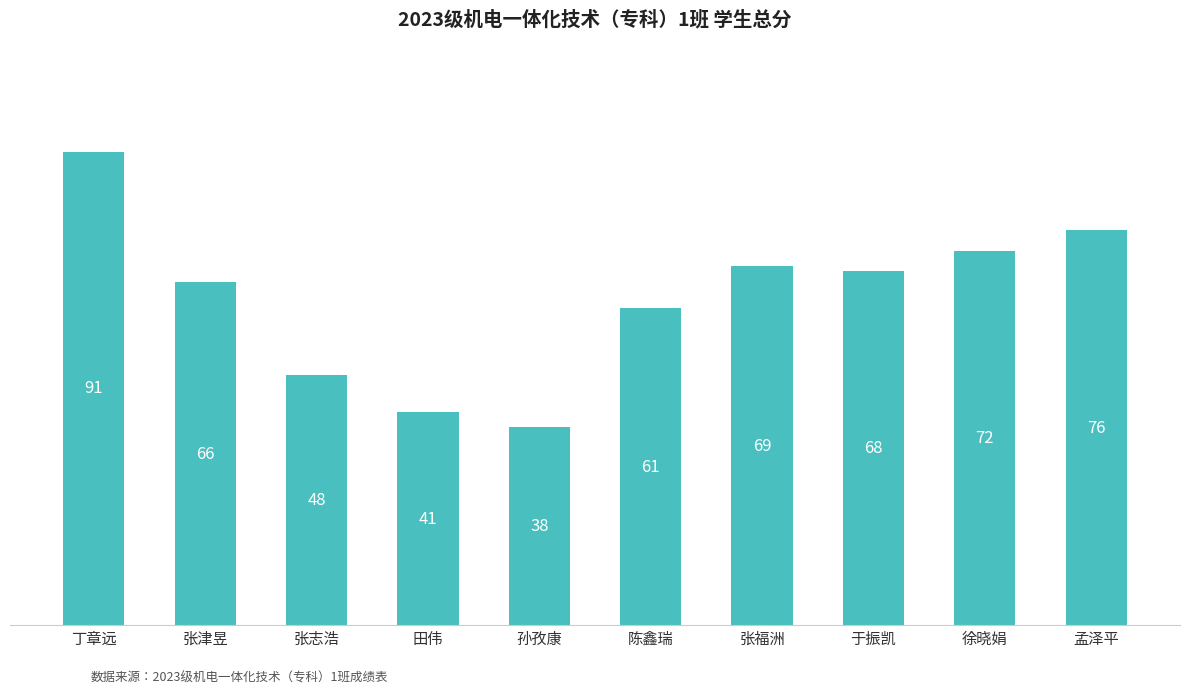

What is the ratio of the value at 孙孜康 to the value at 张津昱?

0.6